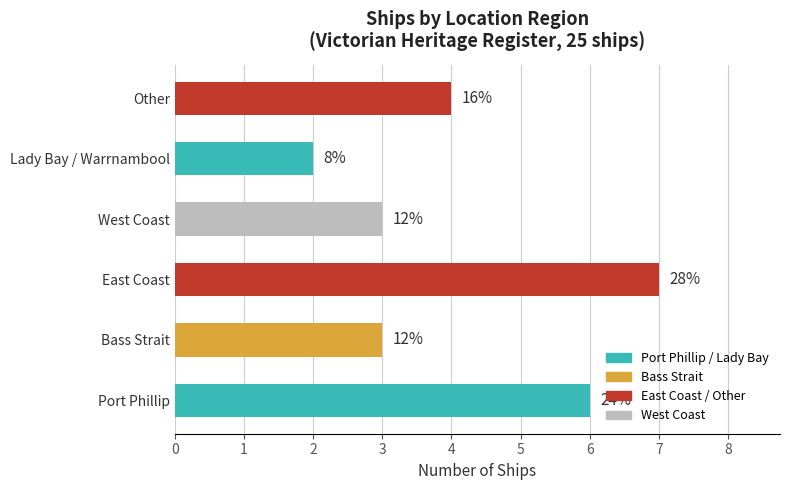

Are the bars horizontal?

Yes